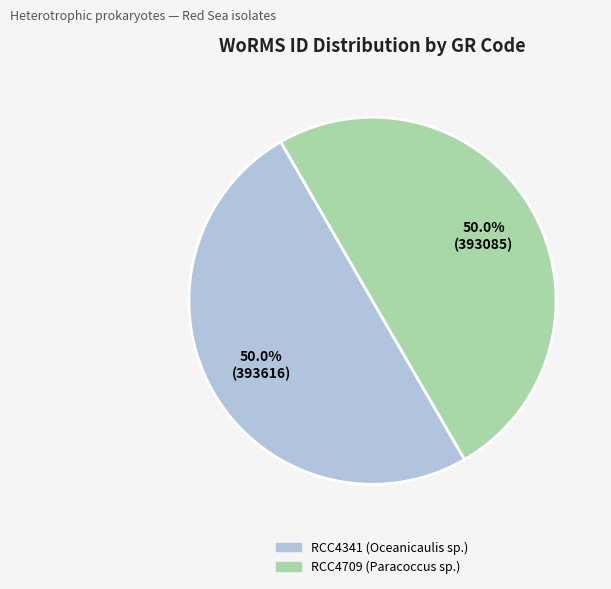

What portion of the pie excludes RCC4709 (Paracoccus sp.)?

50.0%